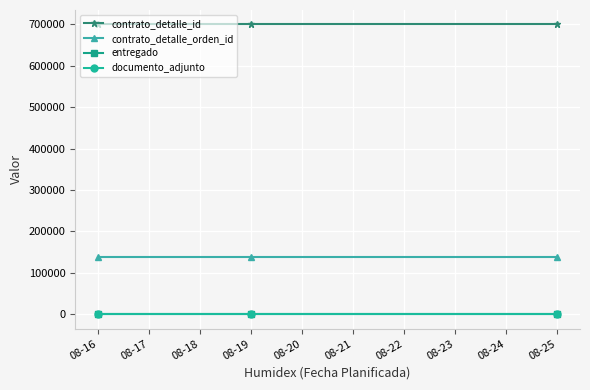

Is this an area chart (filled region under the line)?

No